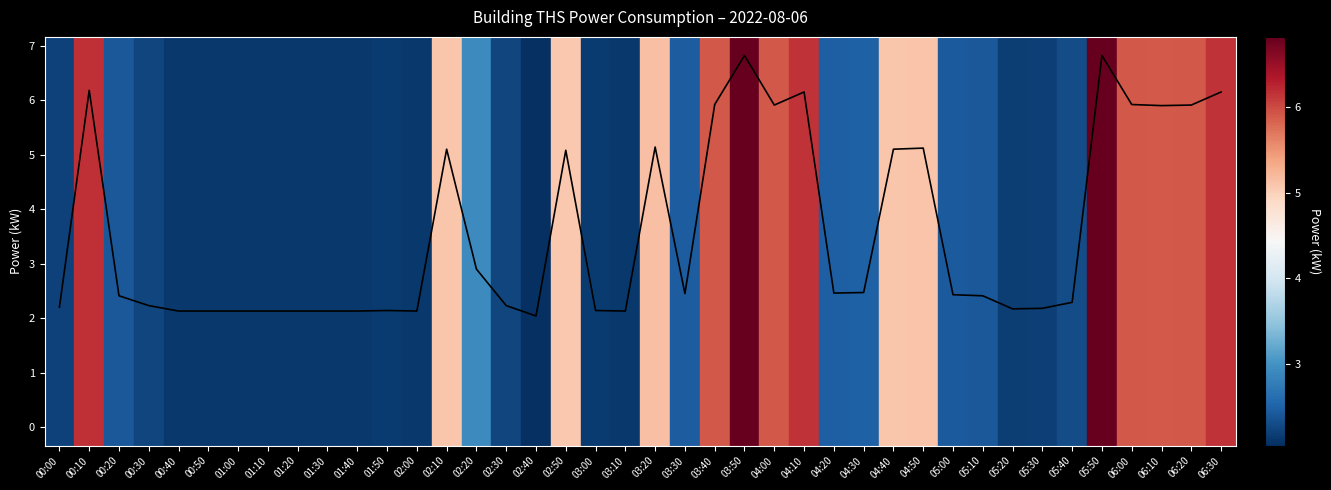

True or false: the data has more than 2 interior local peaks.

True